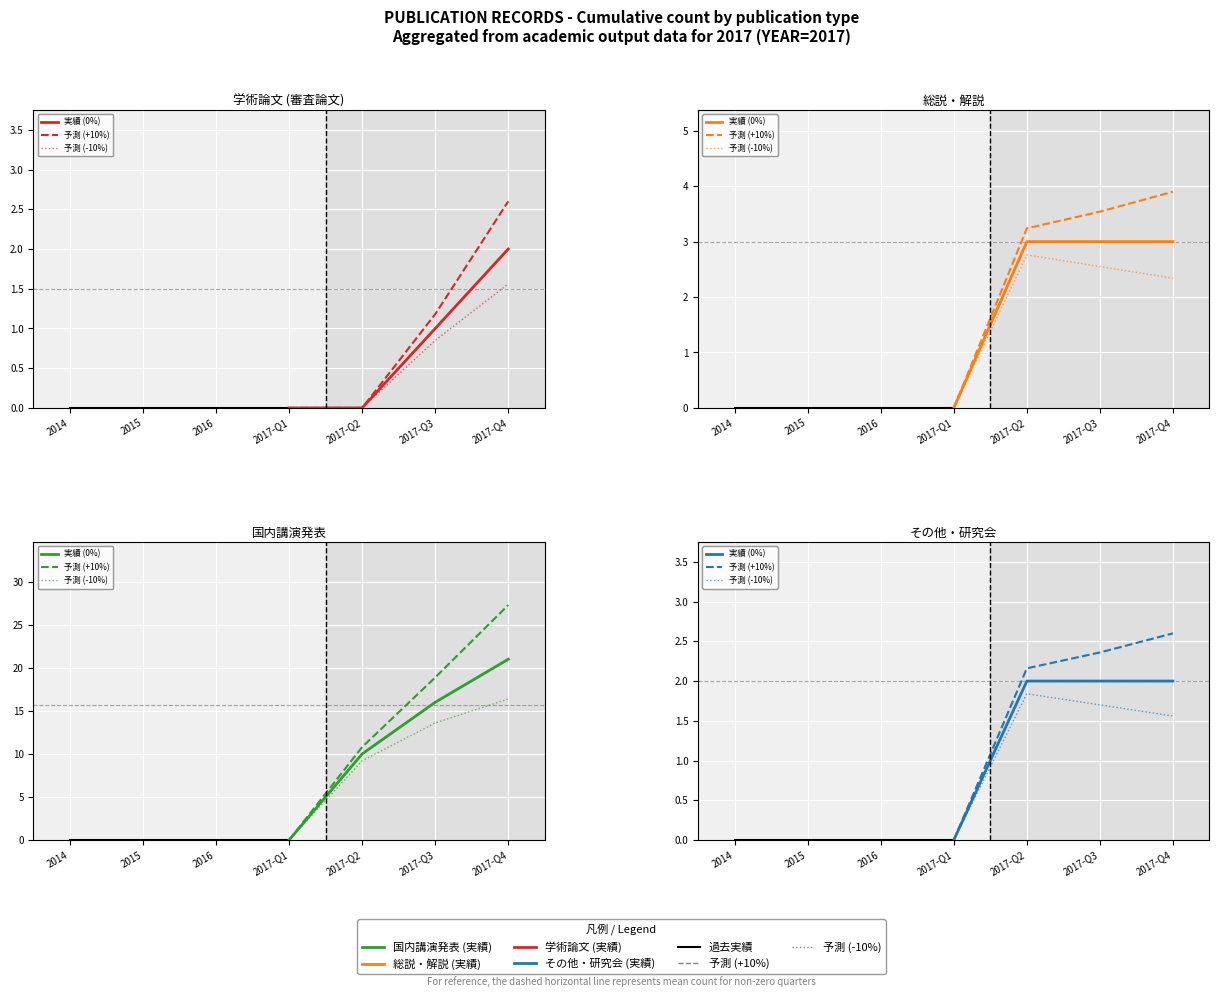

At 2017-Q2, list the series in order from largest to smallest.

予測 (+10%), 実績 (0%), 予測 (-10%)